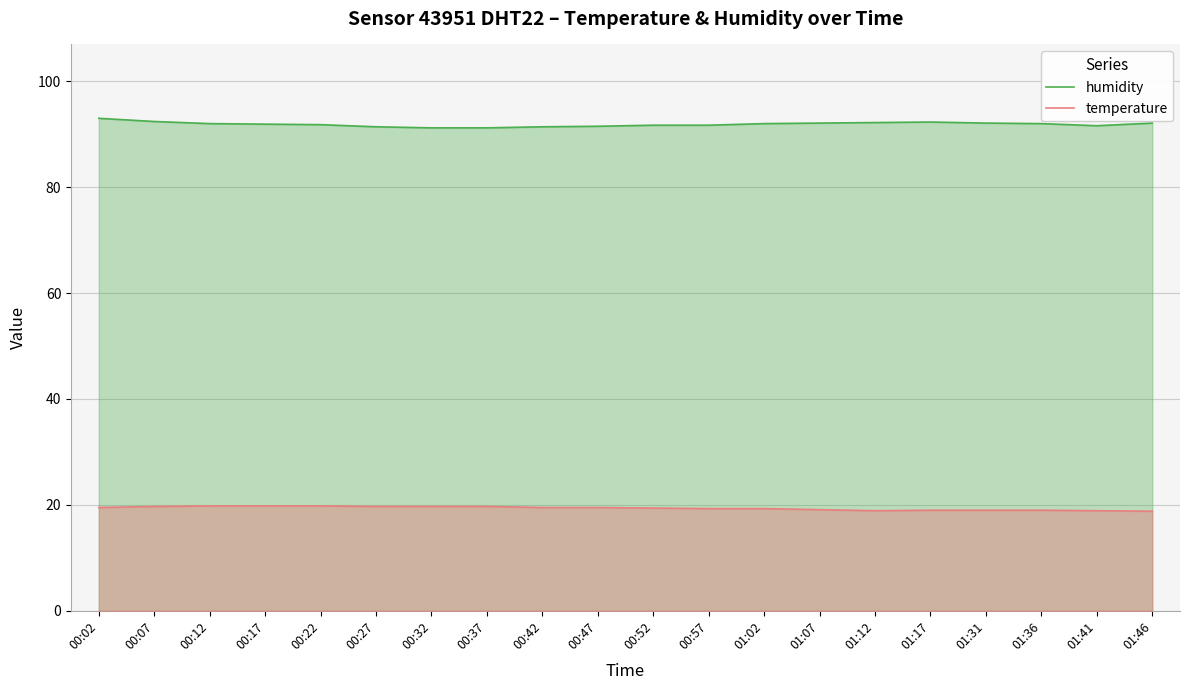

True or false: humidity has a value of 91.8 at 00:22.

True